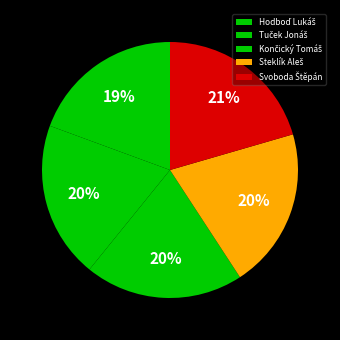

What is the ratio of the value at Hodboď Lukáš to the value at Svoboda Štěpán?

0.9